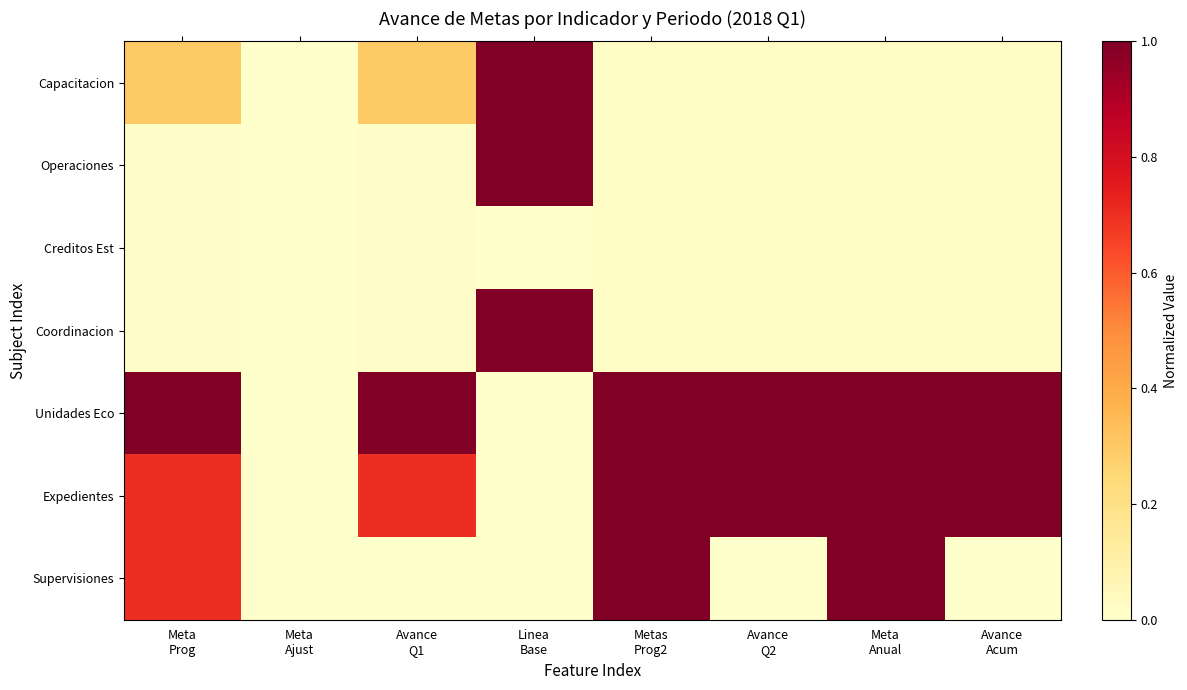

Rank the series at Linea Base from highest to lowest value.

Capacitacion, Operaciones, Coordinacion, Creditos Est, Unidades Eco, Expedientes, Supervisiones